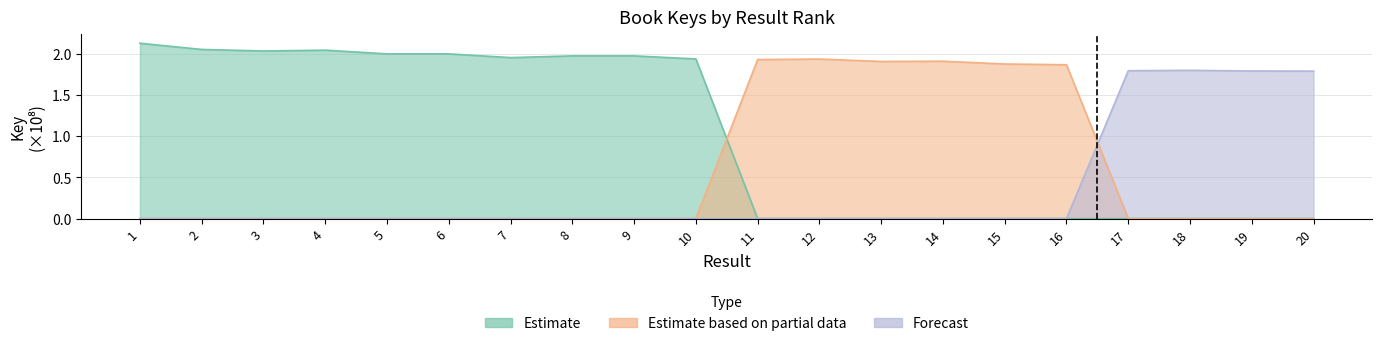

True or false: Estimate based on partial data has a value of 1.3 at 4.

False